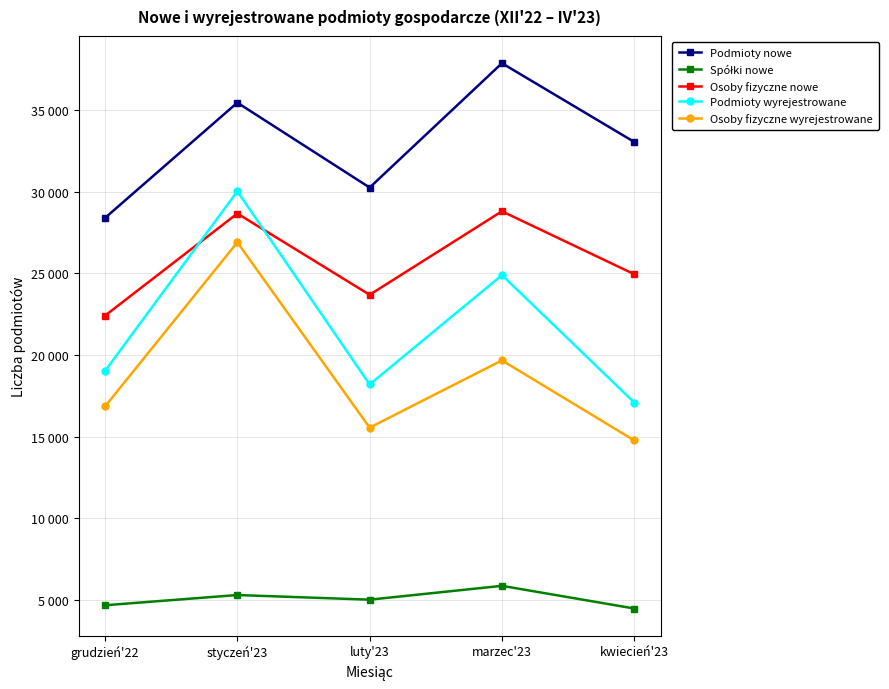

What is the difference between the second highest and second lowest values in the Osoby fizyczne wyrejestrowane series?

4117